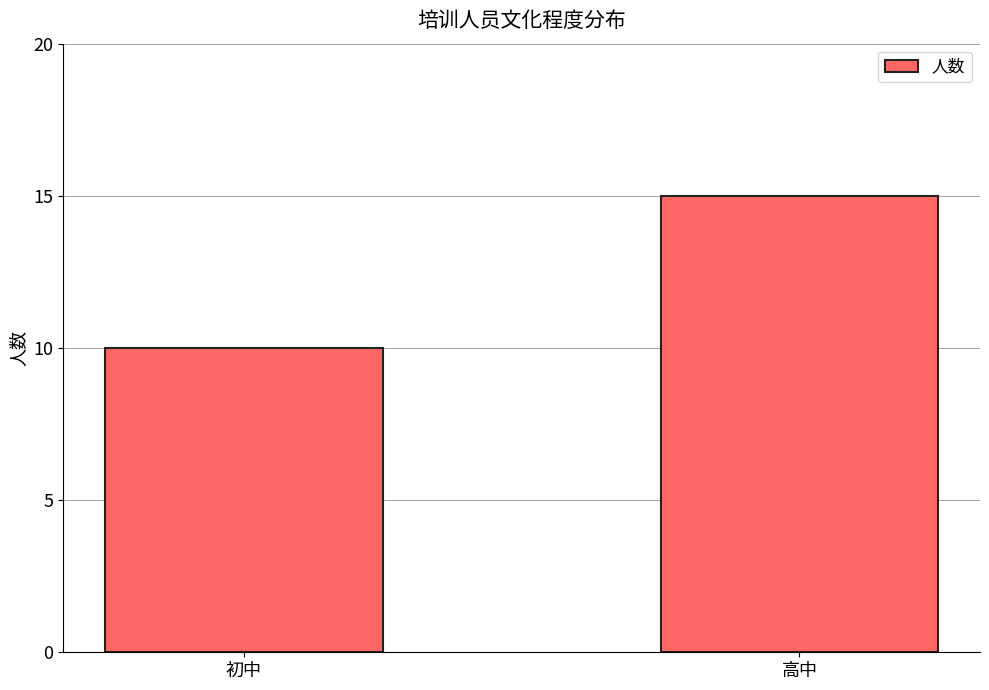

What position from the left is 初中?

1